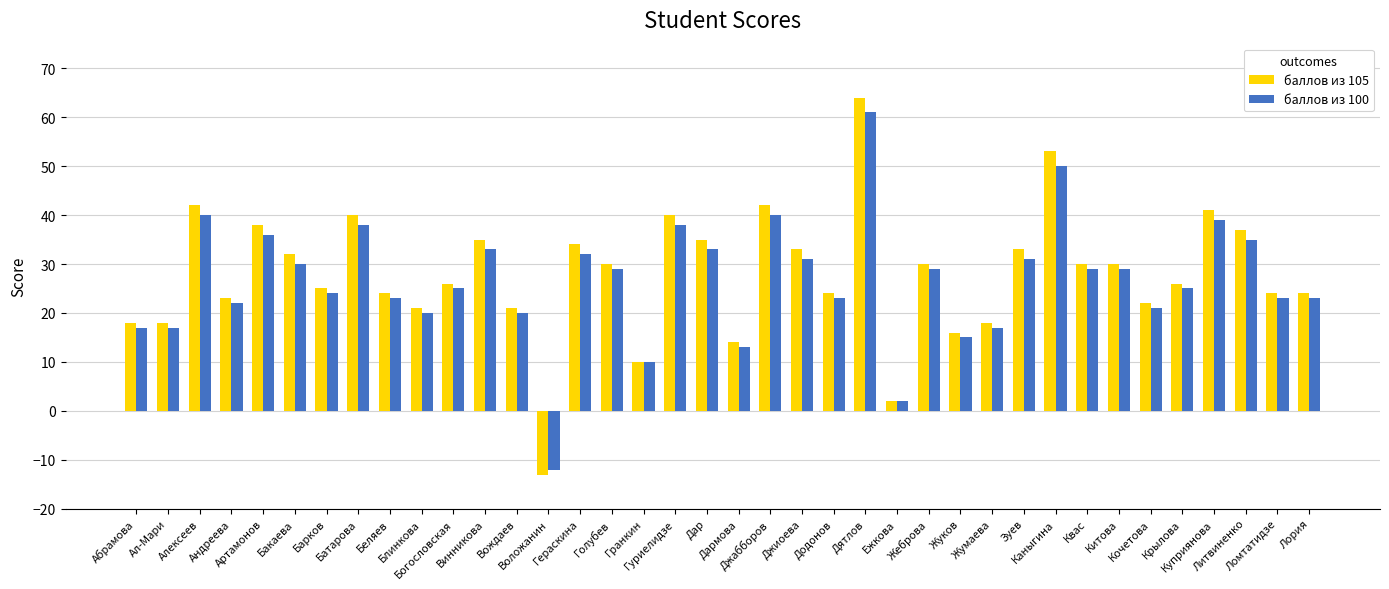

Reading left to right, list all the values displayed in this chart.

баллов из 105: Абрамова=18	Ал-Мари=18	Алексеев=42	Андреева=23	Артамонов=38	Бакаева=32	Барков=25	Батарова=40	Беляев=24	Блинкова=21	Богословская=26	Винникова=35	Вождаев=21	Воложанин=-13	Гераскина=34	Голубев=30	Гранкин=10	Гуриелидзе=40	Дар=35	Дармова=14	Джабборов=42	Джиоева=33	Додонов=24	Дятлов=64	Ежкова=2	Жеброва=30	Жуков=16	Жумаева=18	Зуев=33	Каныгина=53	Квас=30	Китова=30	Кочетова=22	Крылова=26	Куприянова=41	Литвиненко=37	Ломтатидзе=24	Лория=24
баллов из 100: Абрамова=17	Ал-Мари=17	Алексеев=40	Андреева=22	Артамонов=36	Бакаева=30	Барков=24	Батарова=38	Беляев=23	Блинкова=20	Богословская=25	Винникова=33	Вождаев=20	Воложанин=-12	Гераскина=32	Голубев=29	Гранкин=10	Гуриелидзе=38	Дар=33	Дармова=13	Джабборов=40	Джиоева=31	Додонов=23	Дятлов=61	Ежкова=2	Жеброва=29	Жуков=15	Жумаева=17	Зуев=31	Каныгина=50	Квас=29	Китова=29	Кочетова=21	Крылова=25	Куприянова=39	Литвиненко=35	Ломтатидзе=23	Лория=23